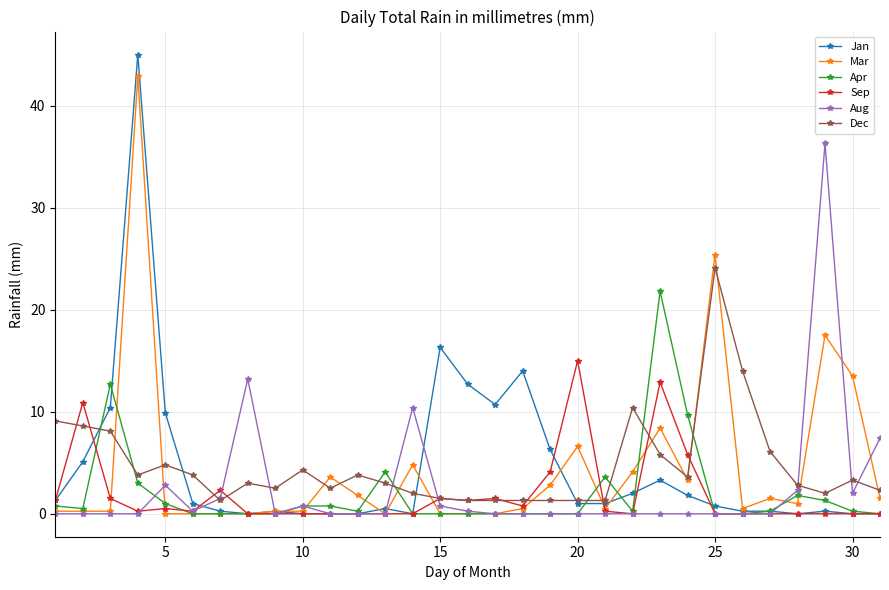

Count the number of data series in this chart.

6